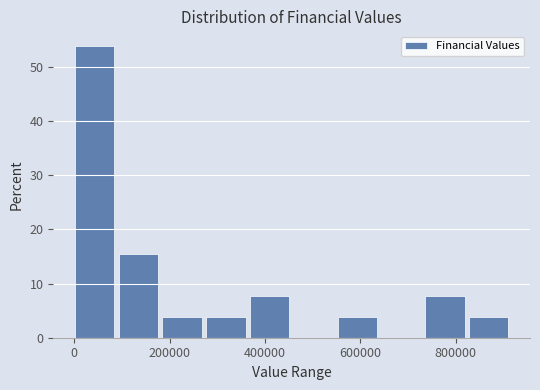

Reading left to right, transcribe this chart: for each bar, give the range it covers on the x-axis and its height. Neither the bar edges nor the heights are printed on the chart, so give them approximately, as read against the axes.

0 to 100000: 54
100000 to 180000: 15
180000 to 280000: 4
280000 to 360000: 4
360000 to 460000: 8
460000 to 560000: 0
560000 to 640000: 4
640000 to 740000: 0
740000 to 820000: 8
820000 to 920000: 4